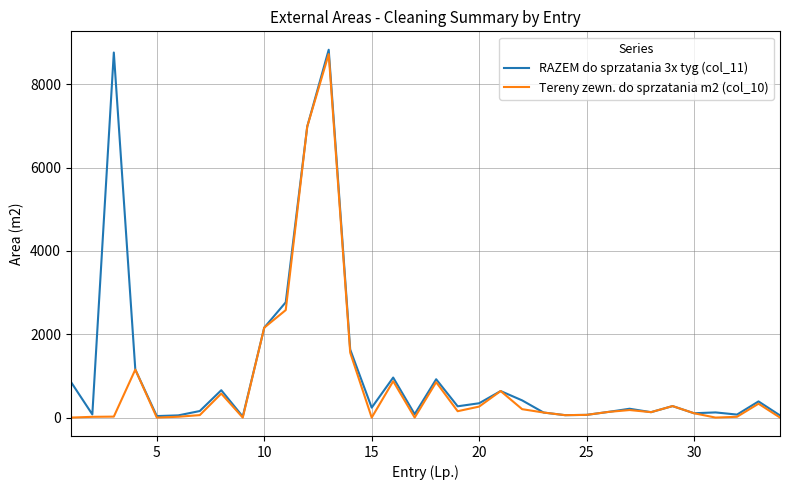

Rank the series by their average value, from lowest to highest.

Tereny zewn. do sprzatania m2 (col_10), RAZEM do sprzatania 3x tyg (col_11)